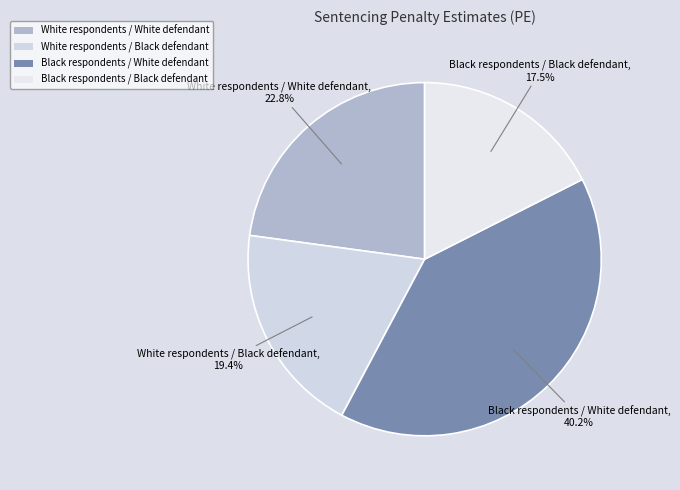

To the nearest percent, what is the difference between the White respondents / Black defendant and Black respondents / Black defendant slice percentages?

2%